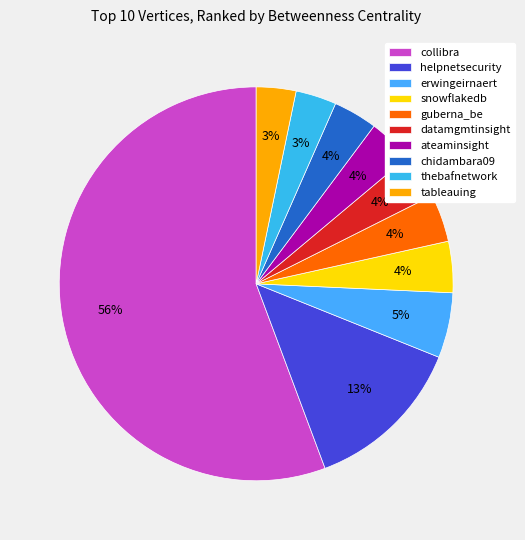

Count the number of slices in the pie.

10